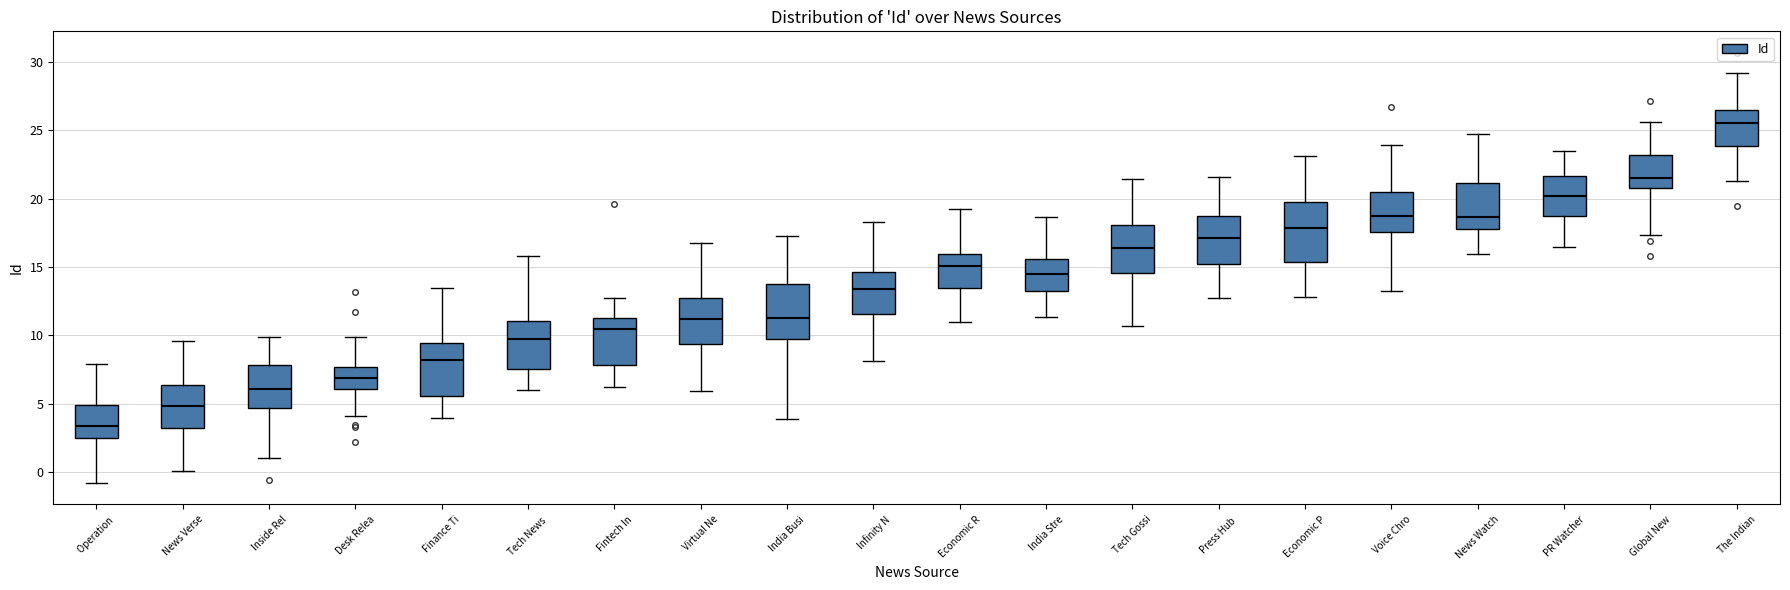

Reading left to right, read every box against the y-axis: the position of its median line, the range the box covers, and the ends of its whiskers. The values are not printed on the chart, so give them approximately, as read against the axis.

Operation: median 3.5, box 2.5 to 5.0, whiskers -1.0 to 8.0
News Verse: median 5.0, box 3.0 to 6.5, whiskers 0.0 to 9.5
Inside Rel: median 6.0, box 4.5 to 8.0, whiskers 1.0 to 10.0
Desk Relea: median 7.0, box 6.0 to 7.5, whiskers 4.0 to 10.0
Finance Ti: median 8.0, box 5.5 to 9.5, whiskers 4.0 to 13.5
Tech News: median 9.5, box 7.5 to 11.0, whiskers 6.0 to 16.0
Fintech In: median 10.5, box 8.0 to 11.5, whiskers 6.0 to 12.5
Virtual Ne: median 11.0, box 9.5 to 12.5, whiskers 6.0 to 17.0
India Busi: median 11.5, box 10.0 to 14.0, whiskers 4.0 to 17.5
Infinity N: median 13.5, box 11.5 to 14.5, whiskers 8.0 to 18.5
Economic R: median 15.0, box 13.5 to 16.0, whiskers 11.0 to 19.0
India Stre: median 14.5, box 13.0 to 15.5, whiskers 11.5 to 18.5
Tech Gossi: median 16.5, box 14.5 to 18.0, whiskers 10.5 to 21.5
Press Hub: median 17.0, box 15.0 to 18.5, whiskers 12.5 to 21.5
Economic P: median 18.0, box 15.5 to 20.0, whiskers 13.0 to 23.0
Voice Chro: median 18.5, box 17.5 to 20.5, whiskers 13.0 to 24.0
News Watch: median 18.5, box 18.0 to 21.0, whiskers 16.0 to 25.0
PR Watcher: median 20.0, box 19.0 to 21.5, whiskers 16.5 to 23.5
Global New: median 21.5, box 21.0 to 23.0, whiskers 17.5 to 25.5
The Indian: median 25.5, box 24.0 to 26.5, whiskers 21.5 to 29.0